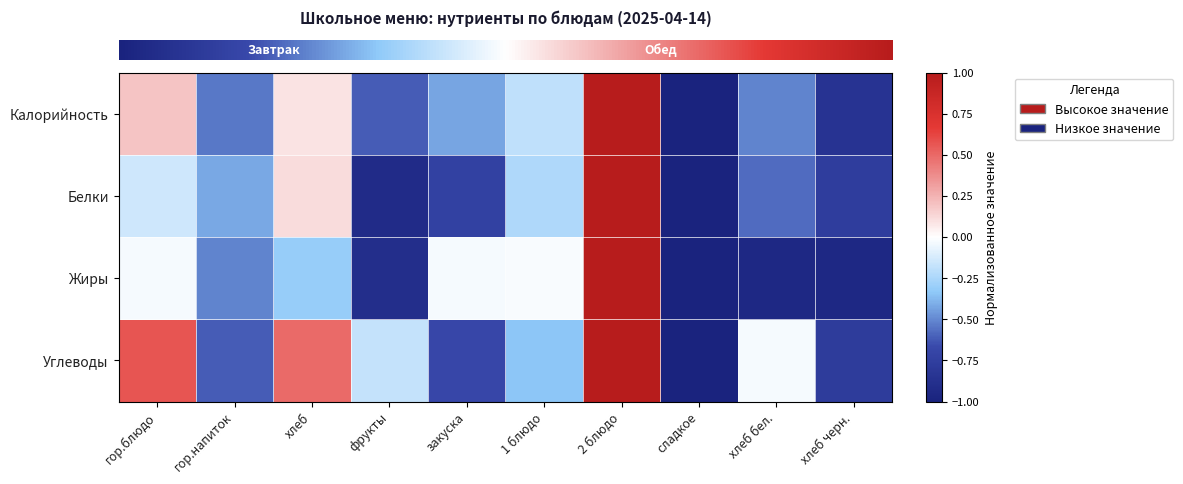

Which label corresponds to the smallest value in the chart?

сладкое